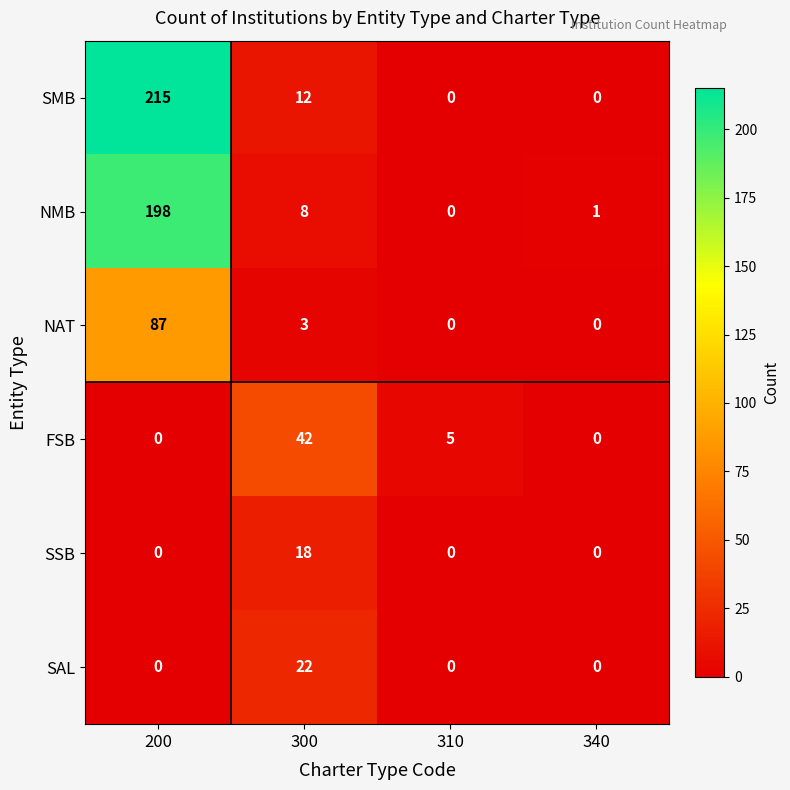

Which series has the largest range (max minus min)?

SMB